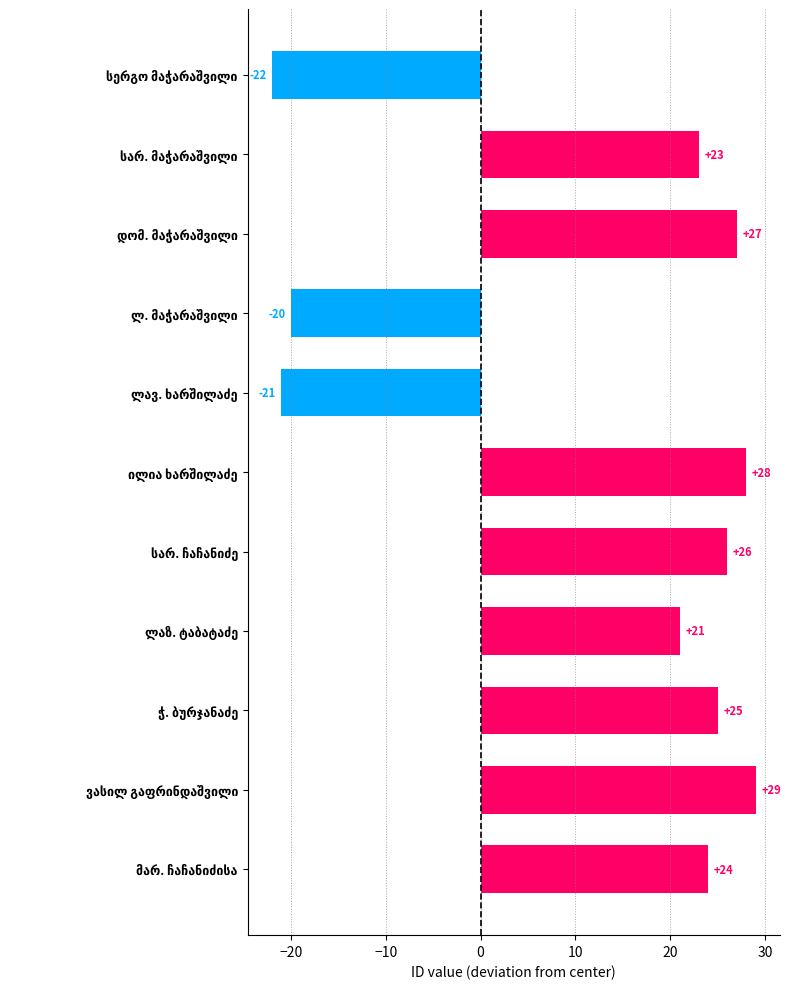

What is the difference between the second highest and minimum values?

50